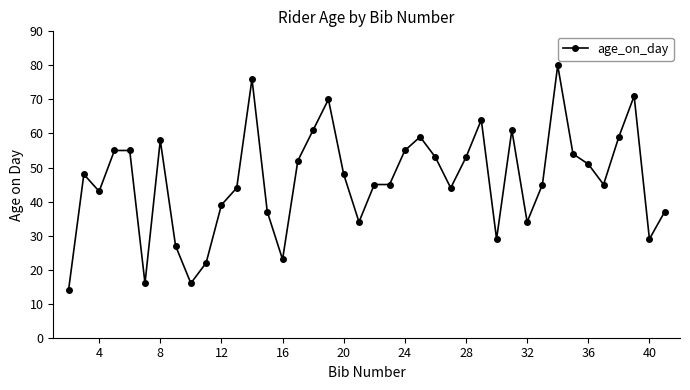

What is the value of the 1st point from the left?

14